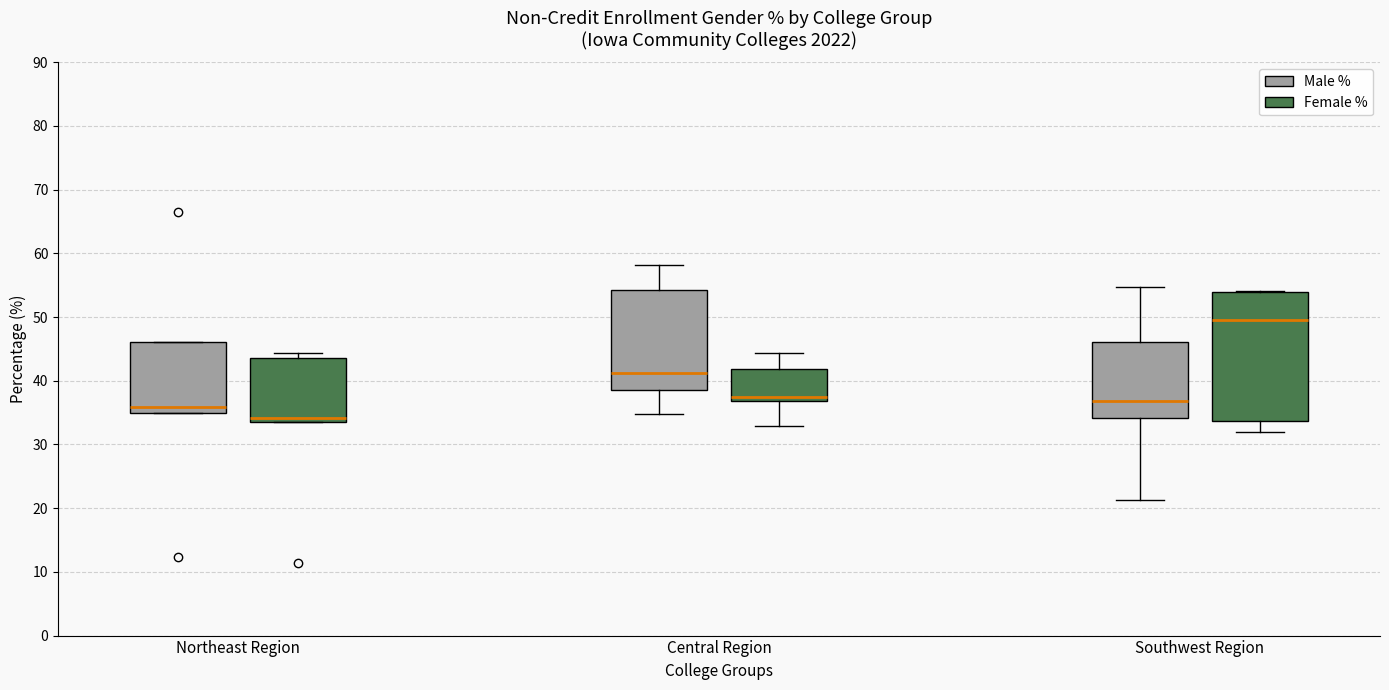

Which box has the lowest median line?

Northeast Region (Female %)